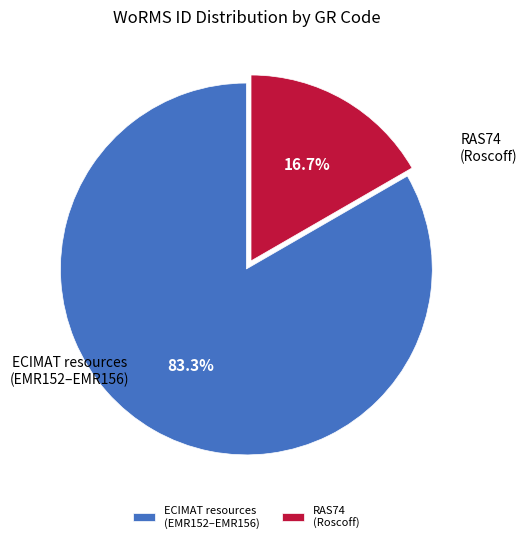

Between ECIMAT resources (EMR152–EMR156) and RAS74 (Roscoff), which is larger?

ECIMAT resources (EMR152–EMR156)